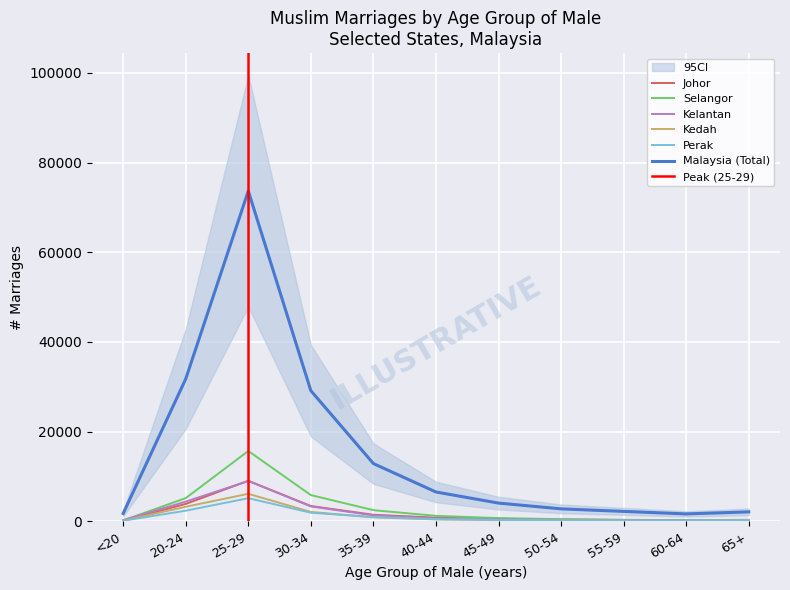

Reading right to left, extract all data points from this chart.

Johor: 321	236	295	395	542	808	1450	3405	9030	3874	143
Selangor: 242	247	326	461	713	1209	2478	5842	15679	5166	185
Kelantan: 119	219	272	315	420	657	1311	3313	8985	4382	269
Kedah: 289	168	193	222	291	417	861	2082	6125	3235	144
Perak: 235	156	197	213	312	465	956	1910	5150	2358	119
Malaysia (Total): 2097	1642	2206	2770	4057	6533	12872	29124	73669	31757	1740